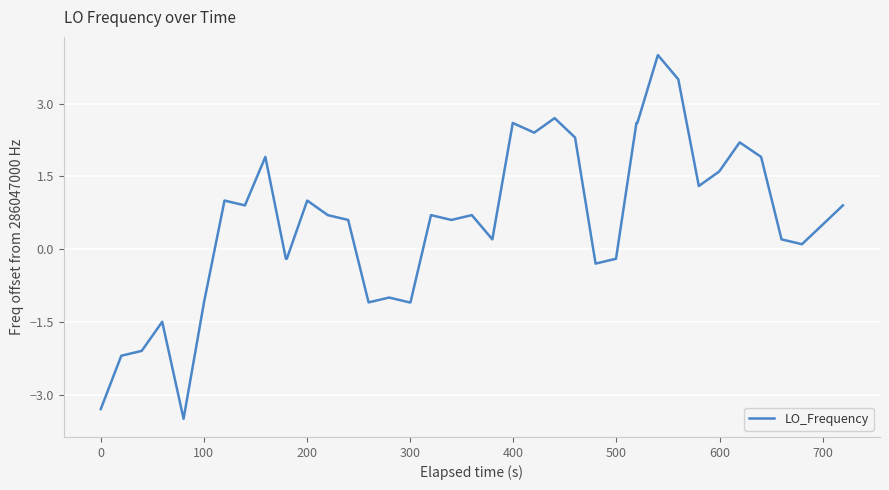

What is the greatest value displayed?

4.0